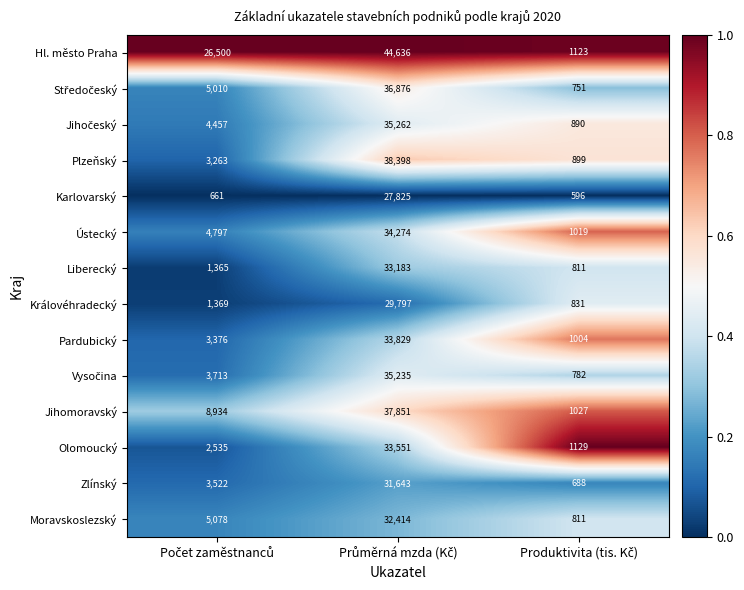

Which series has the widest spread of values?

Hl. město Praha